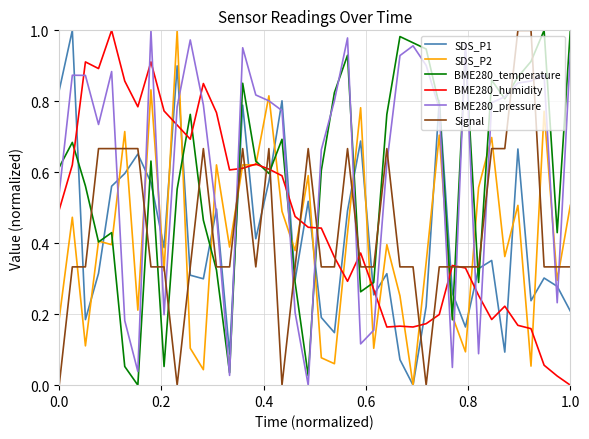

Which series has the largest total across all categories?

BME280_pressure